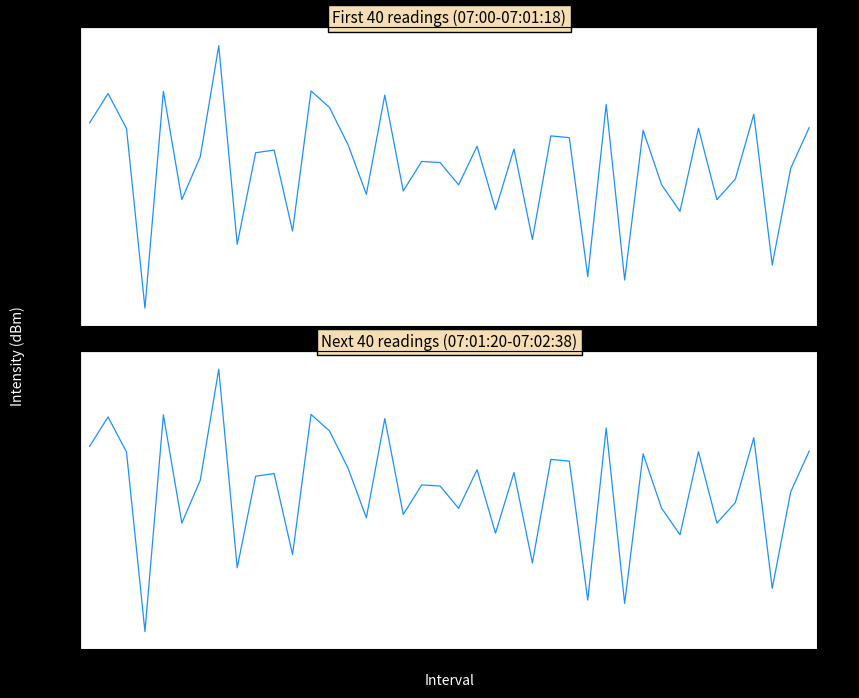

What is the sum of the Next 40 readings (07:01:20-07:02:38) values at 25 and 10?

-253.4